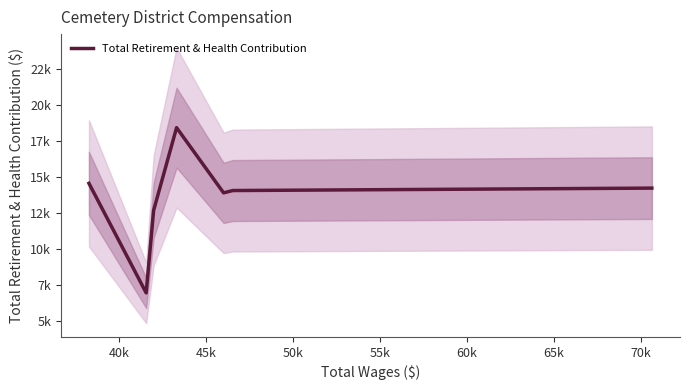

Does the chart have visible grid lines?

No